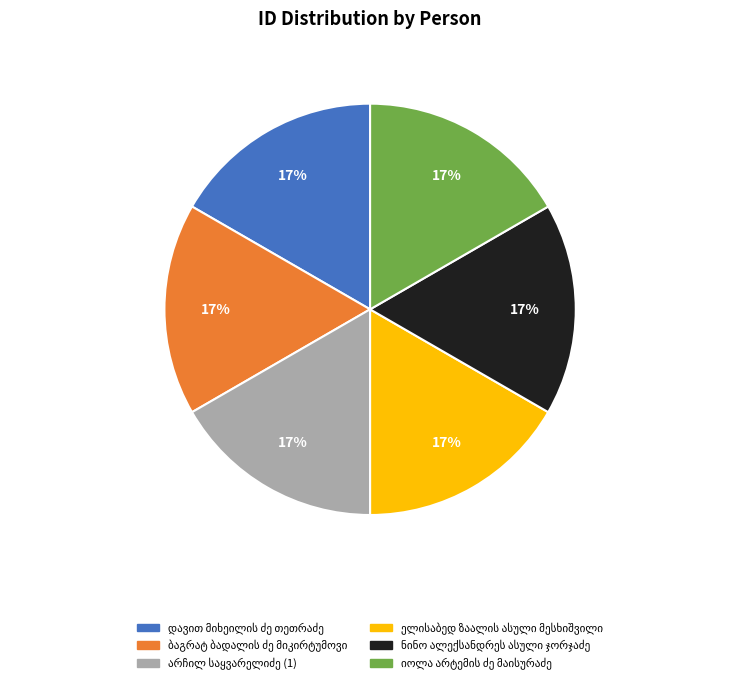

Is there a majority slice in this chart?

No